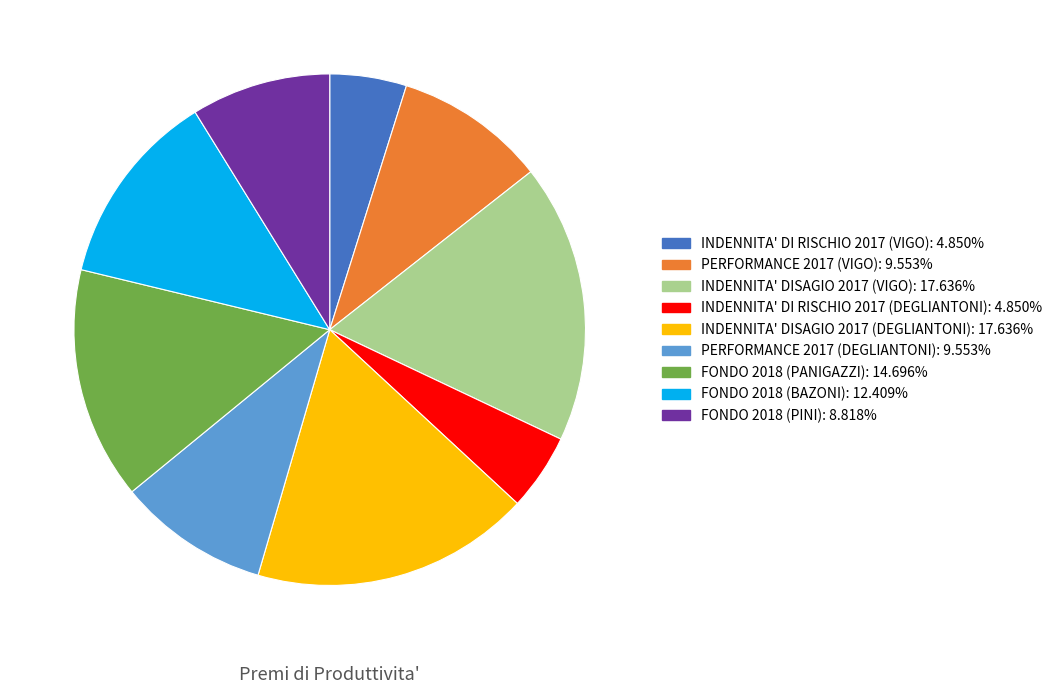

Does INDENNITA' DISAGIO 2017 (VIGO) account for over 50% of the chart?

No